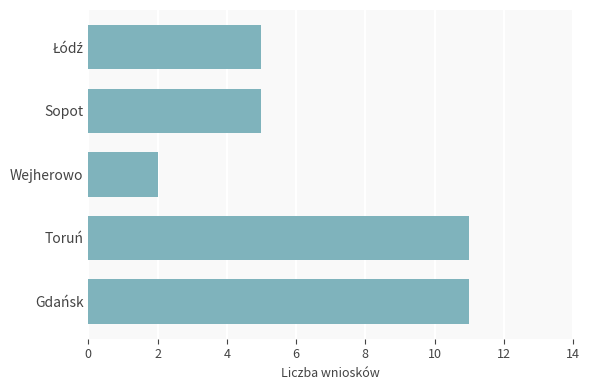

What value does the data have at Gdańsk?

11